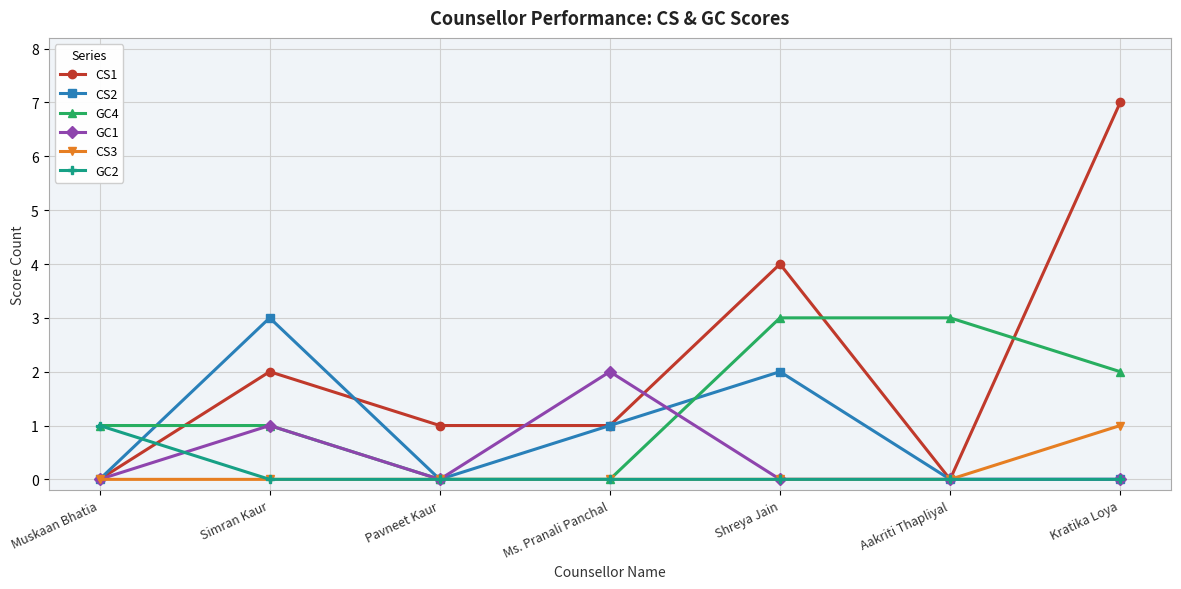

Which category has the highest value across all series?

Kratika Loya